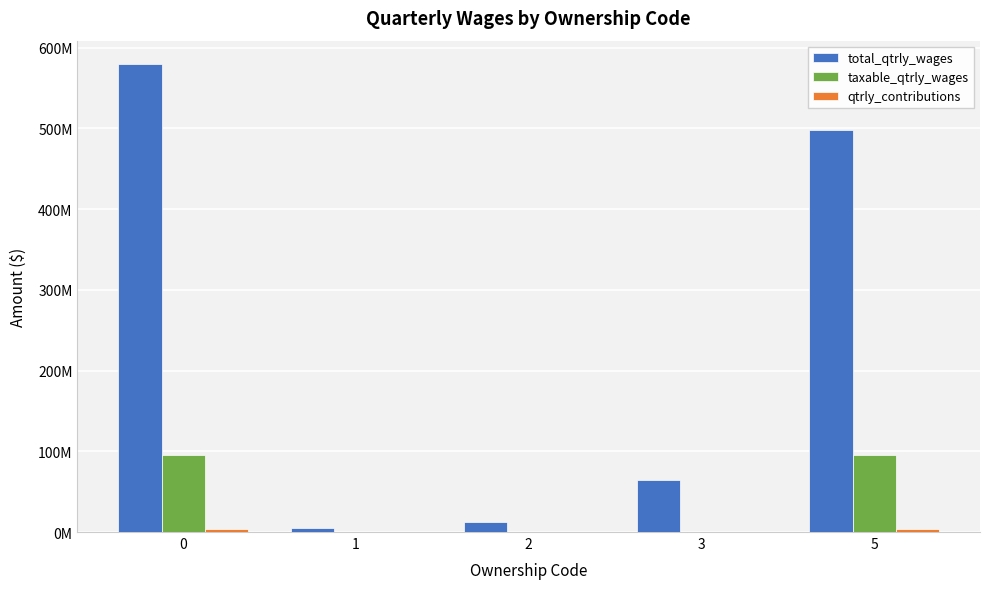

The total_qtrly_wages series shows 579543112 at 0. True or false?

True